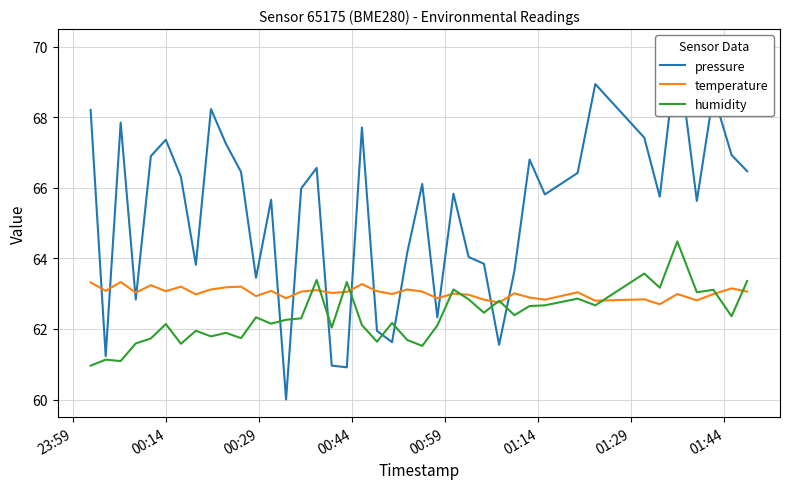

What is the highest value of the humidity series?

64.5